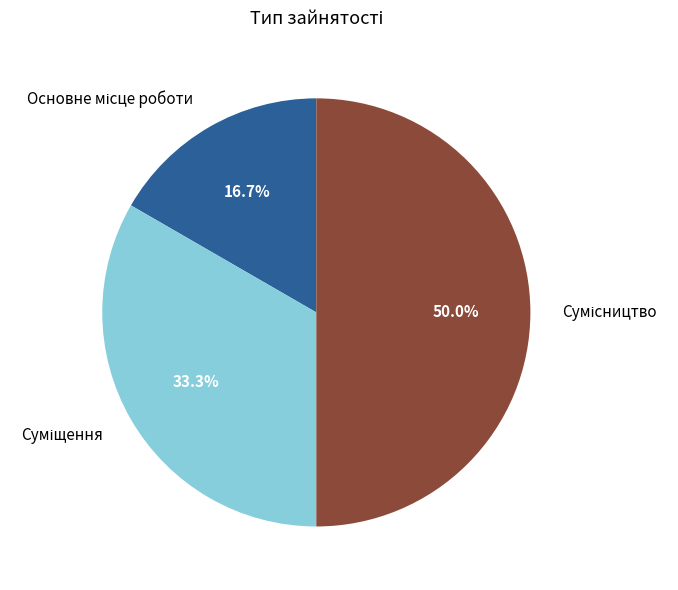

To the nearest percent, what percentage of the pie is Основне місце роботи?

17%